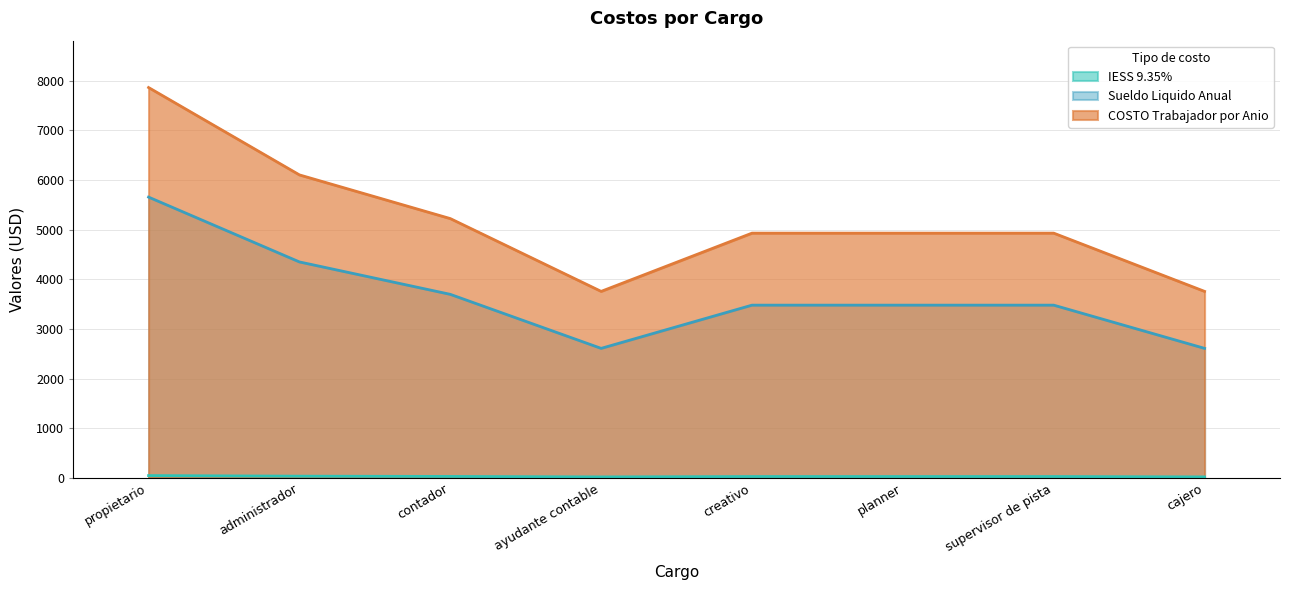

How many lines are shown in the chart?

3